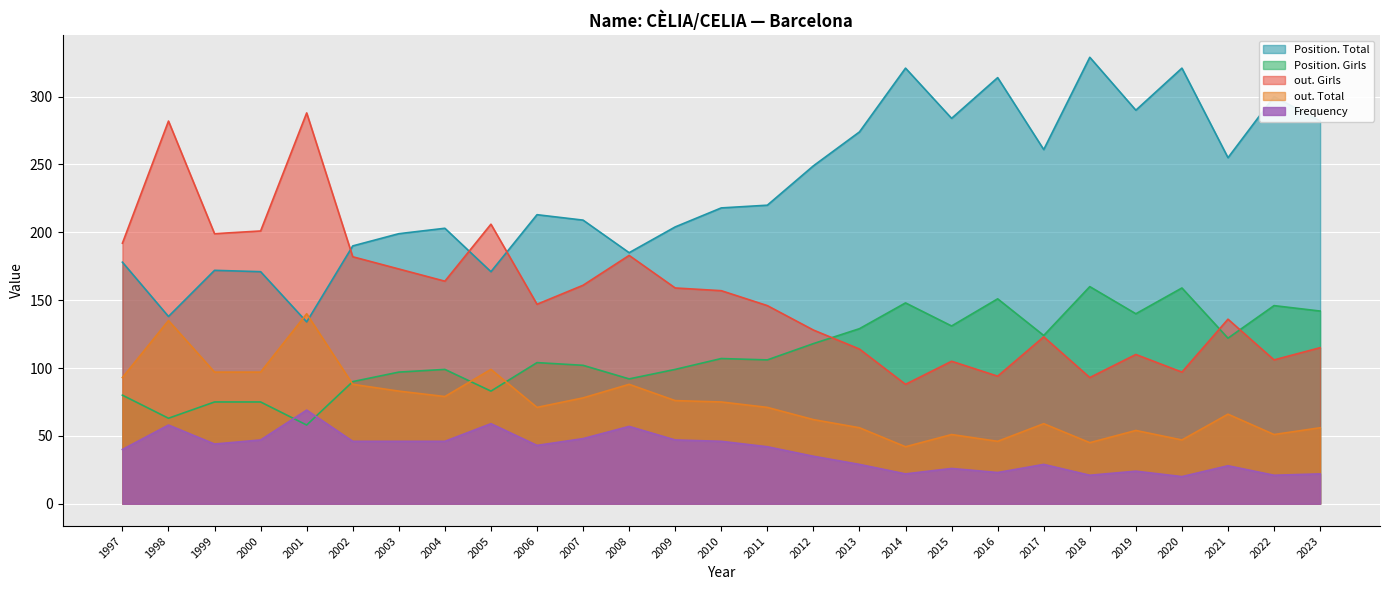

Rank the series by their average value, from highest to lowest.

Position. Total, out. Girls, Position. Girls, out. Total, Frequency